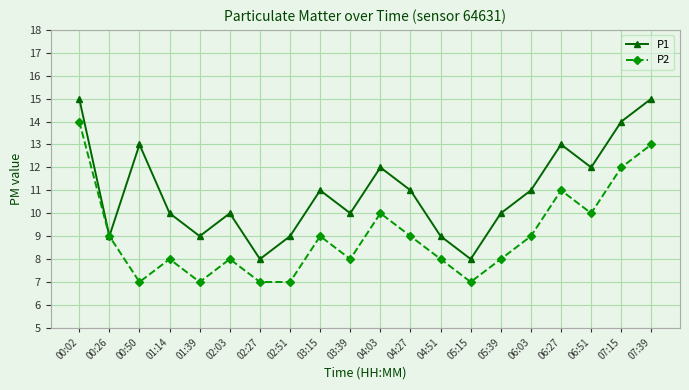

At which category does P2 reach its first local peak?

01:14